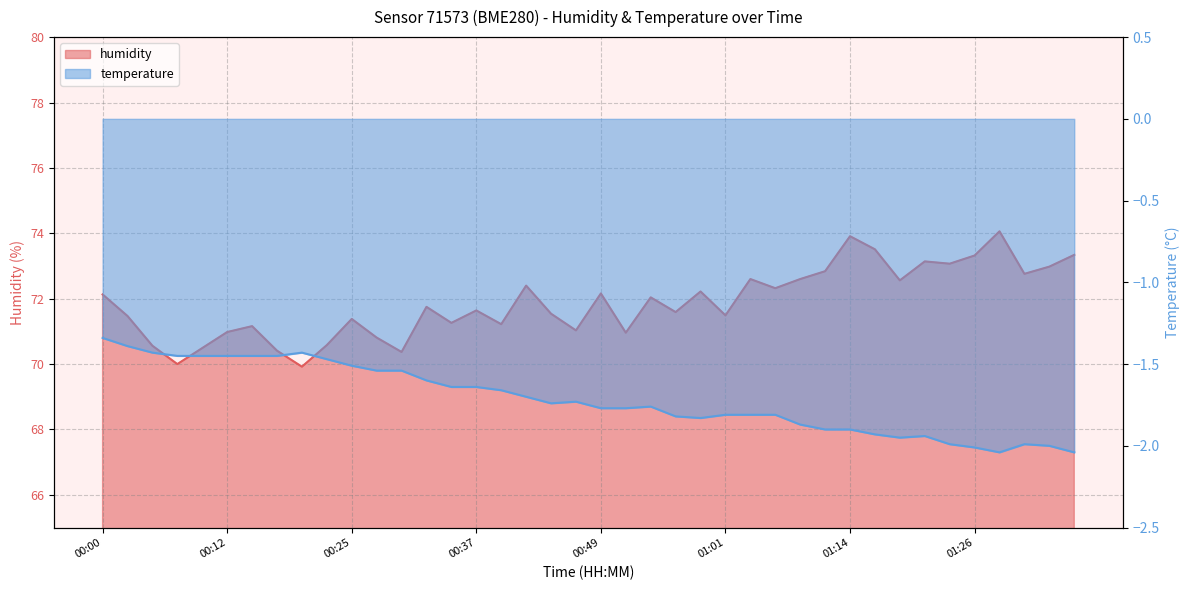

True or false: temperature has more than 1 interior local peaks.

True